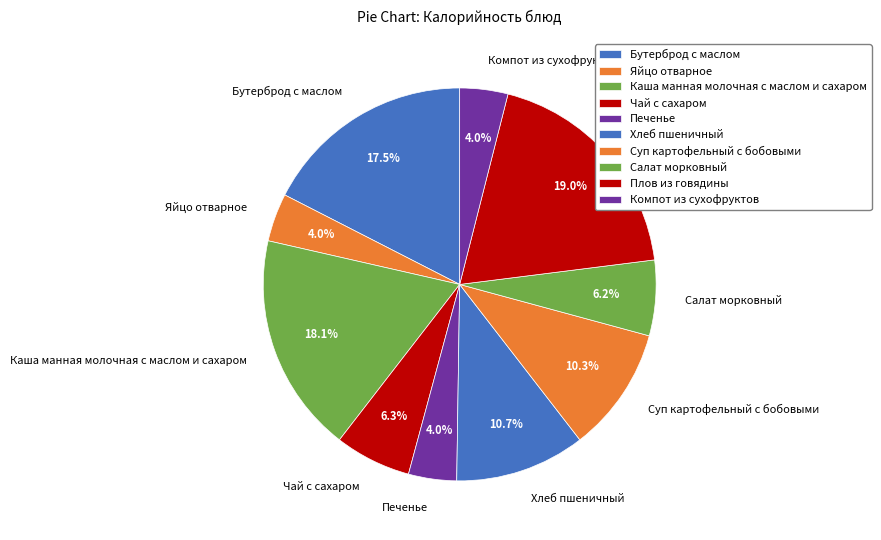

Which has a higher value, Салат морковный or Плов из говядины?

Плов из говядины